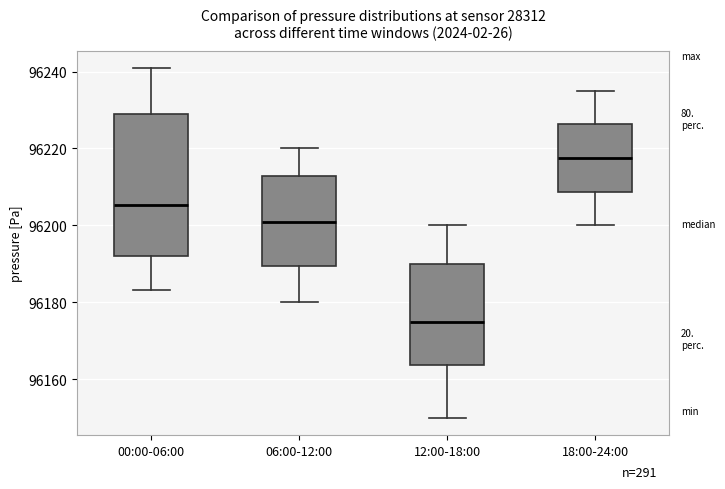

Where does the median line of the box for 18:00-24:00 sit on the y-axis? The values are not printed on the chart, so give them approximately, as read against the axis.

96218